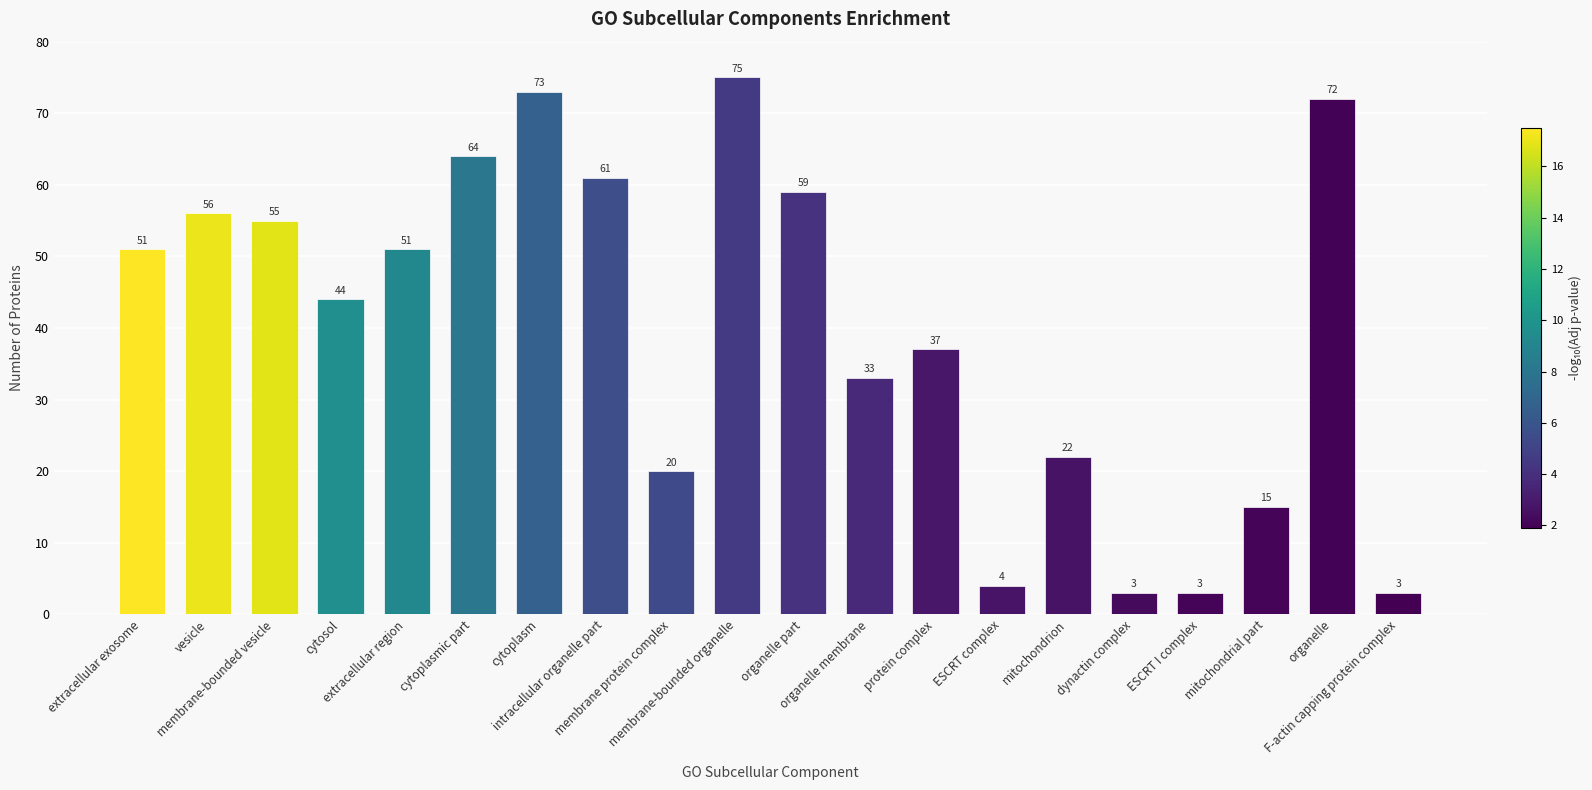

What is the smallest value displayed?

3